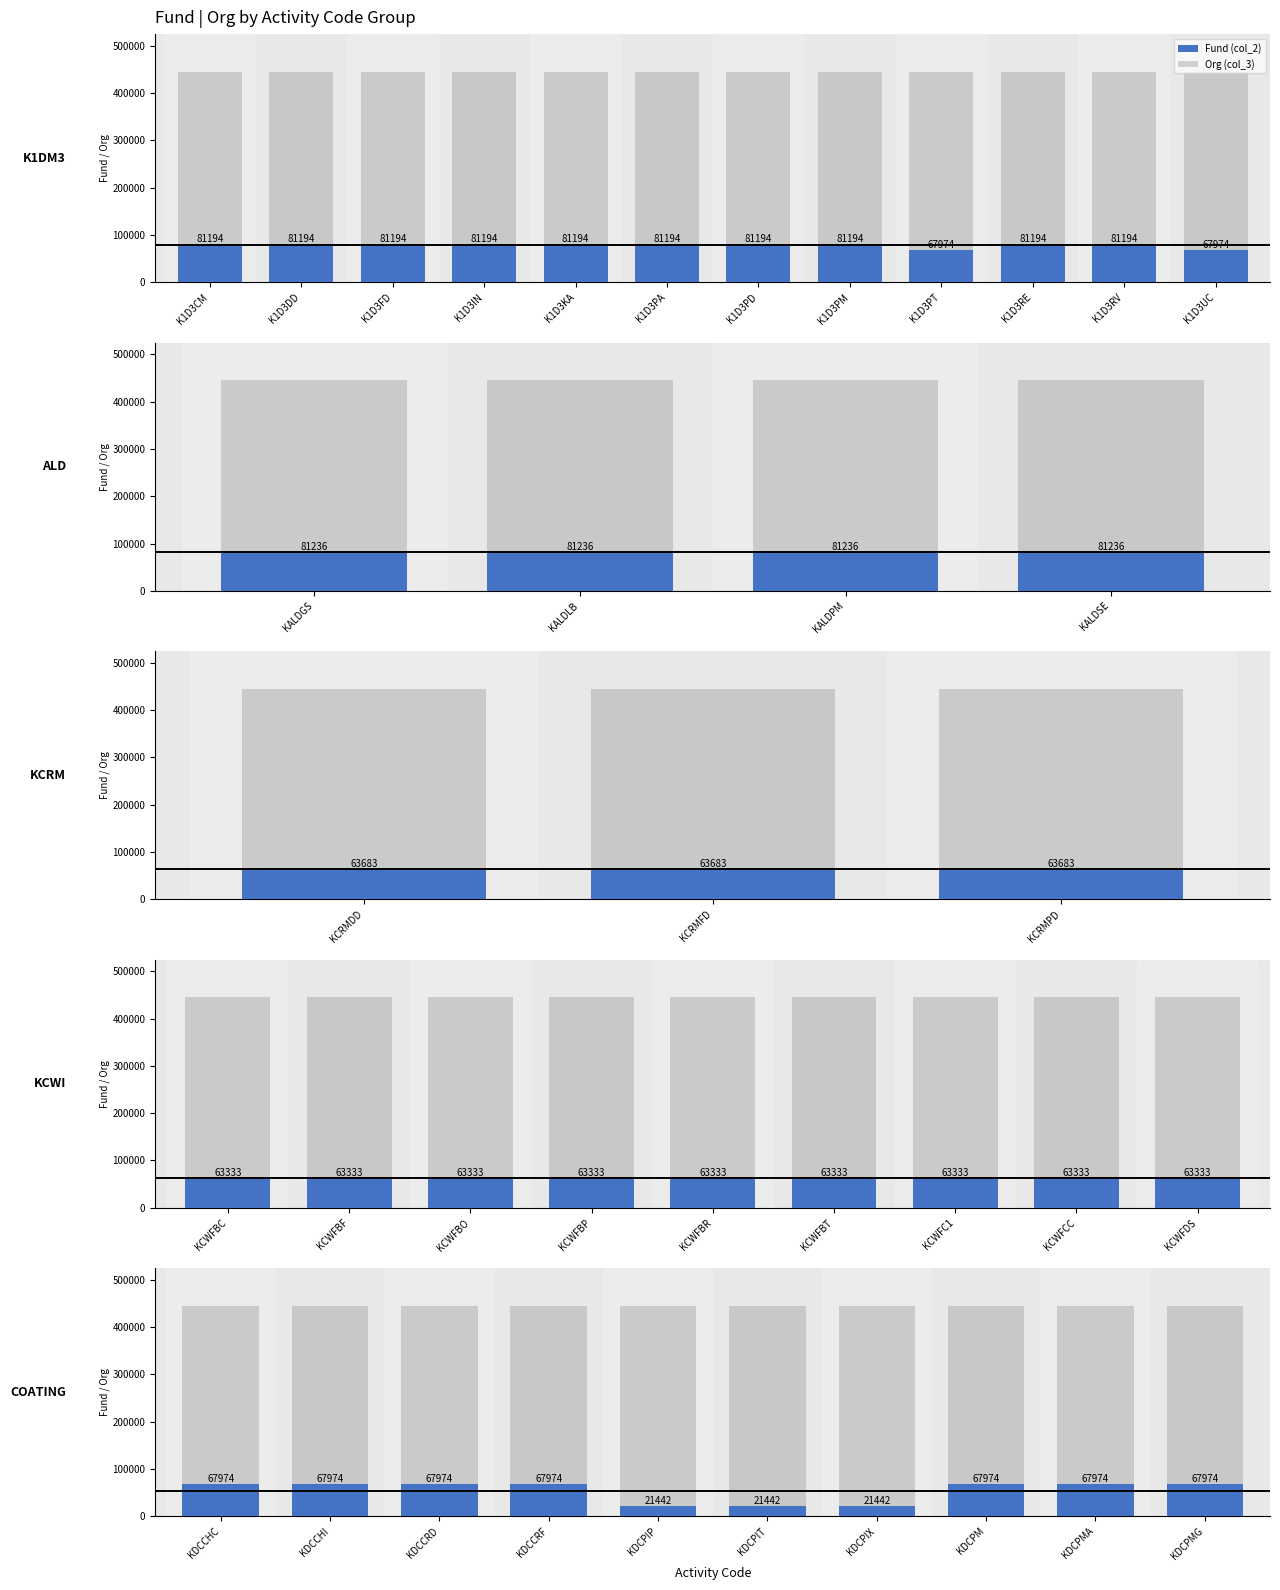

Does the chart contain stacked bars?

No